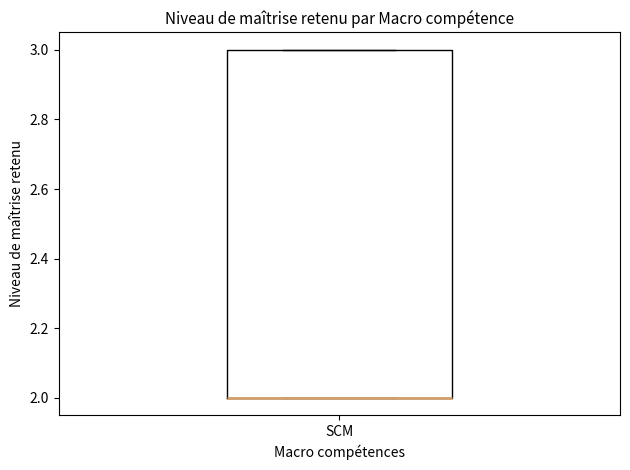

Where is the upper edge of the box for SCM on the y-axis? The values are not printed on the chart, so give them approximately, as read against the axis.

3